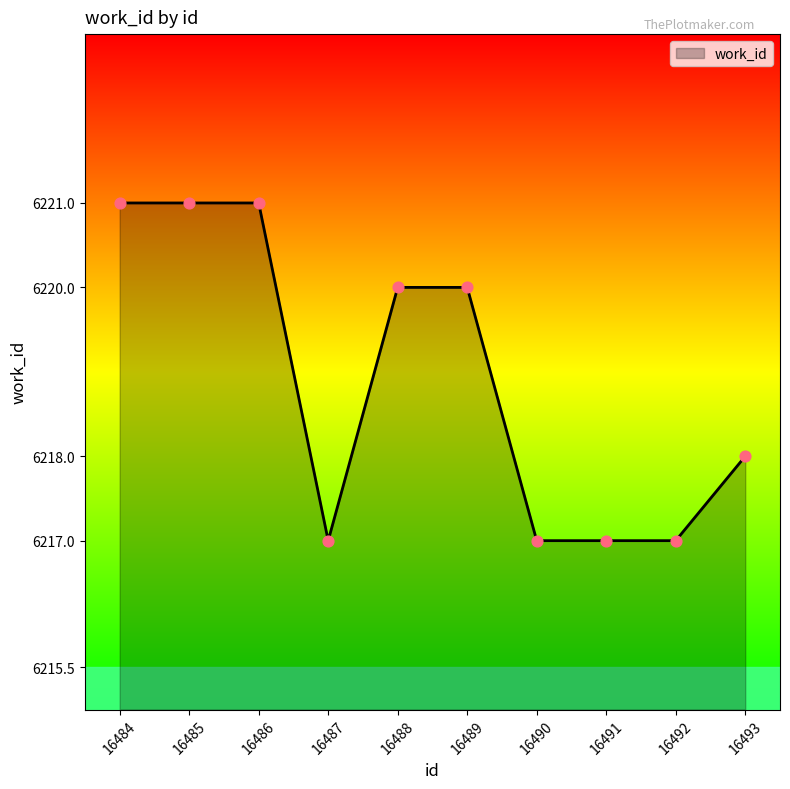

Which has a higher value, 16493 or 16488?

16488